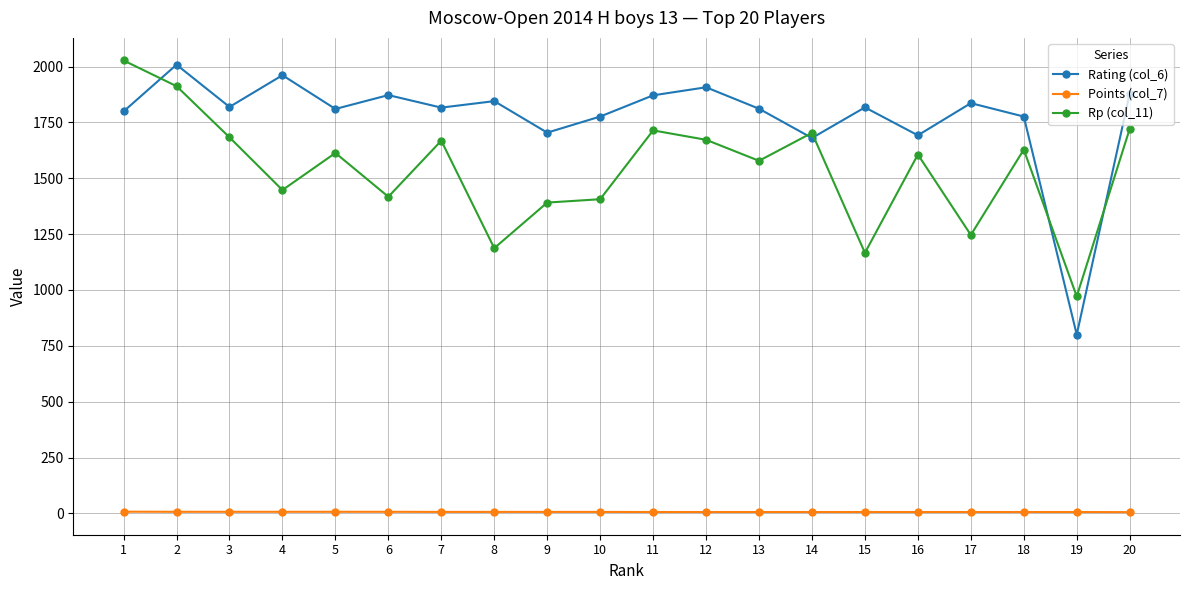

Count the number of categories in the chart.

20